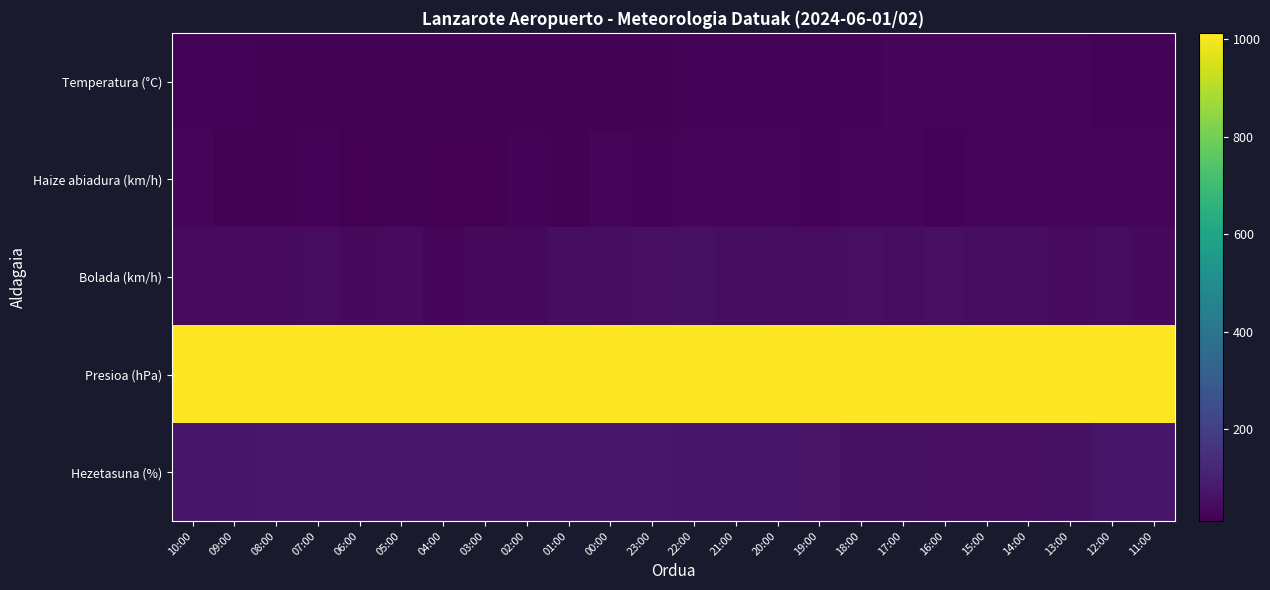

Which has a higher value, 19:00 or 12:00?

12:00